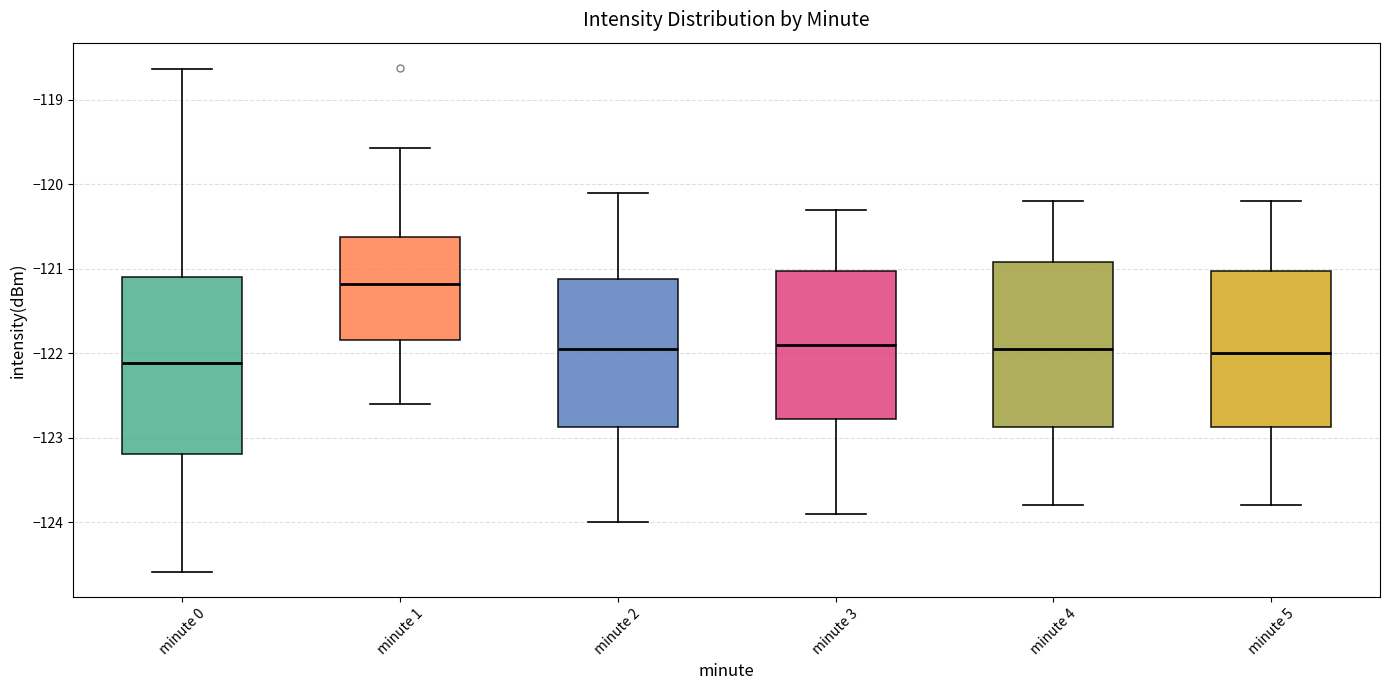

Reading left to right, read every box against the y-axis: the position of its median line, the range the box covers, and the ends of its whiskers. The values are not printed on the chart, so give them approximately, as read against the axis.

minute 0: median -122.1, box -123.2 to -121.1, whiskers -124.6 to -118.6
minute 1: median -121.2, box -121.8 to -120.6, whiskers -122.6 to -119.6
minute 2: median -121.9, box -122.9 to -121.1, whiskers -124.0 to -120.1
minute 3: median -121.9, box -122.8 to -121.0, whiskers -123.9 to -120.3
minute 4: median -121.9, box -122.9 to -120.9, whiskers -123.8 to -120.2
minute 5: median -122.0, box -122.9 to -121.0, whiskers -123.8 to -120.2